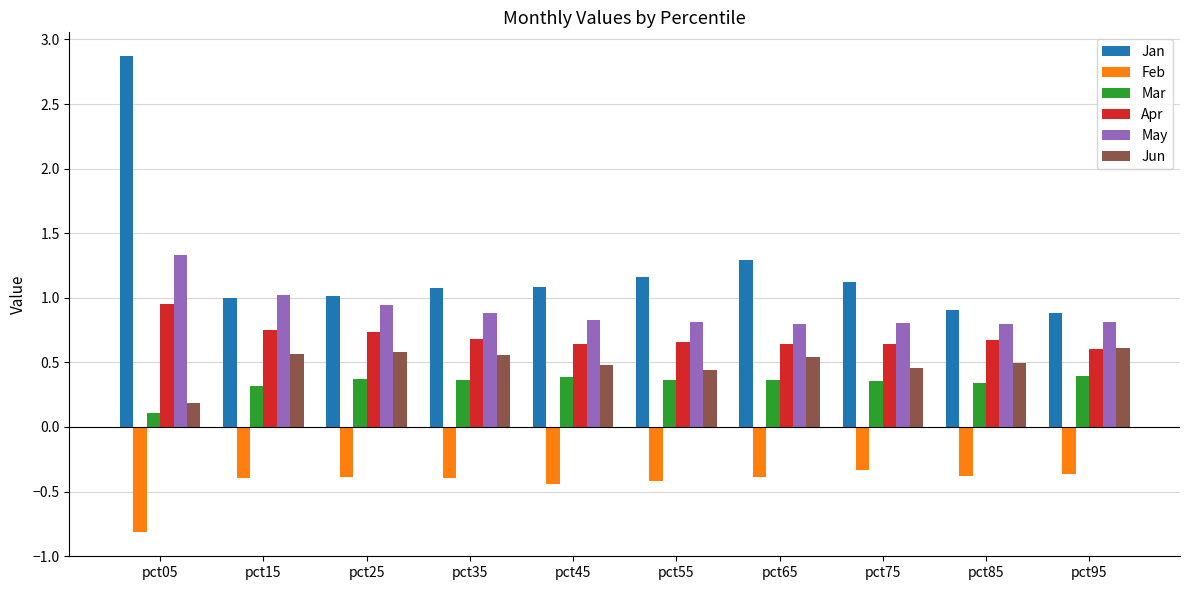

Is it true that Apr equals 0.7 at pct85?

True